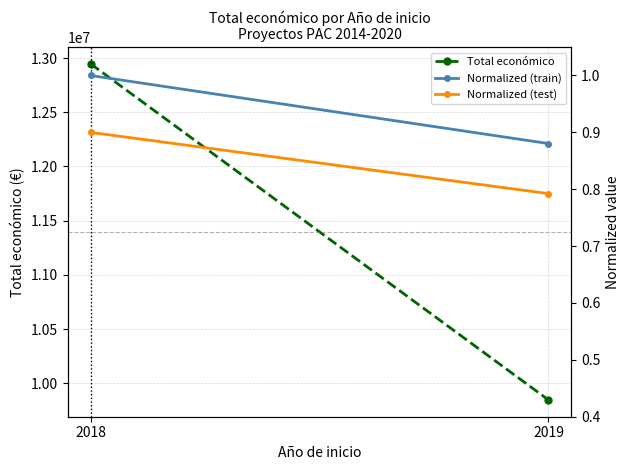

At how many categories does at least one series exceed 7448262?

2